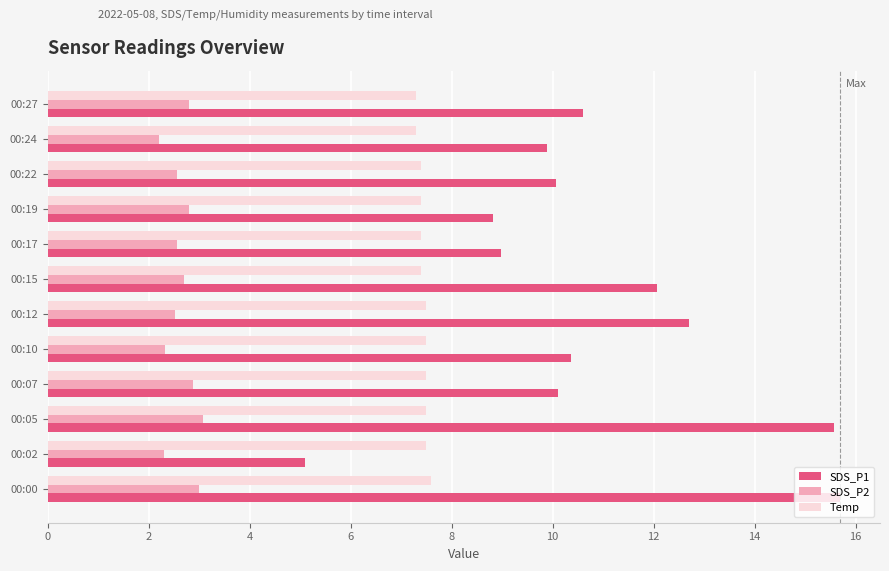

The value of SDS_P1 at 00:07 is 3.8. True or false?

False